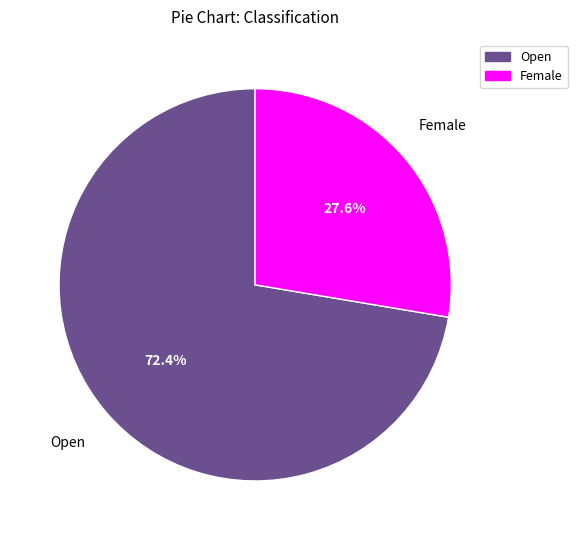

Is there any slice that represents more than half of the pie?

Yes